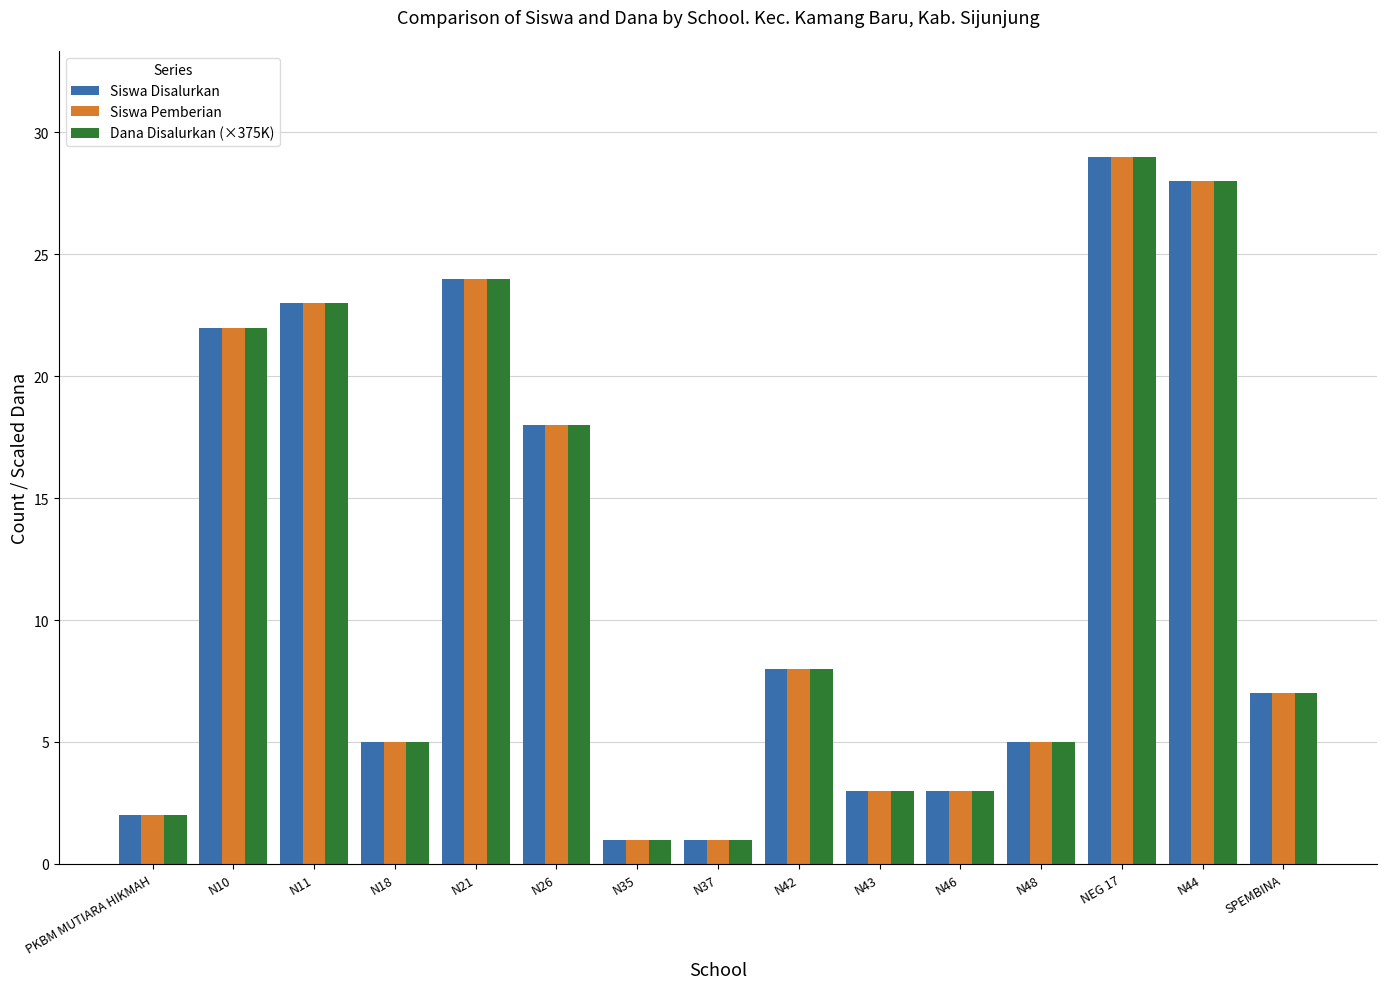

Reading left to right, what are all the values shown in this chart?

Siswa Disalurkan: PKBM MUTIARA HIKMAH=2	N10=22	N11=23	N18=5	N21=24	N26=18	N35=1	N37=1	N42=8	N43=3	N46=3	N48=5	NEG 17=29	N44=28	SPEMBINA=7
Siswa Pemberian: PKBM MUTIARA HIKMAH=2	N10=22	N11=23	N18=5	N21=24	N26=18	N35=1	N37=1	N42=8	N43=3	N46=3	N48=5	NEG 17=29	N44=28	SPEMBINA=7
Dana Disalurkan (×375K): PKBM MUTIARA HIKMAH=2	N10=22	N11=23	N18=5	N21=24	N26=18	N35=1	N37=1	N42=8	N43=3	N46=3	N48=5	NEG 17=29	N44=28	SPEMBINA=7